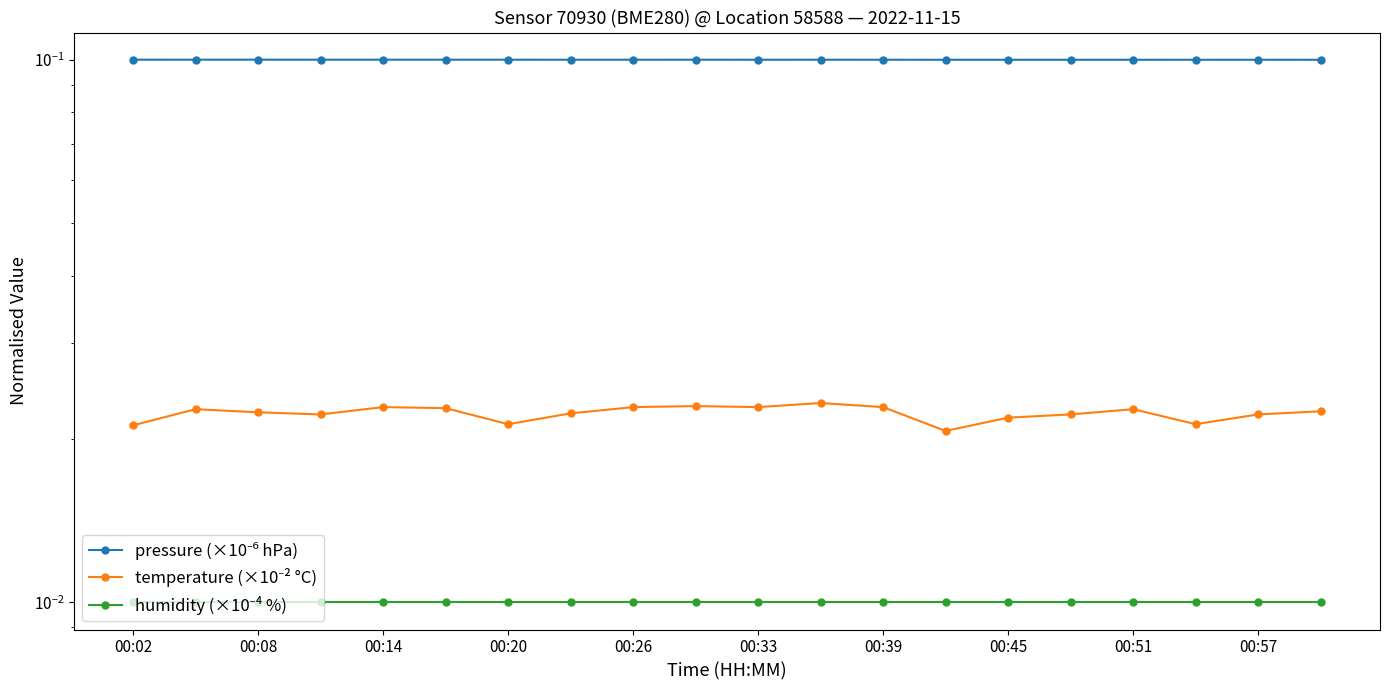

True or false: pressure (×10⁻⁶ hPa) and temperature (×10⁻² °C) intersect in this chart.

False